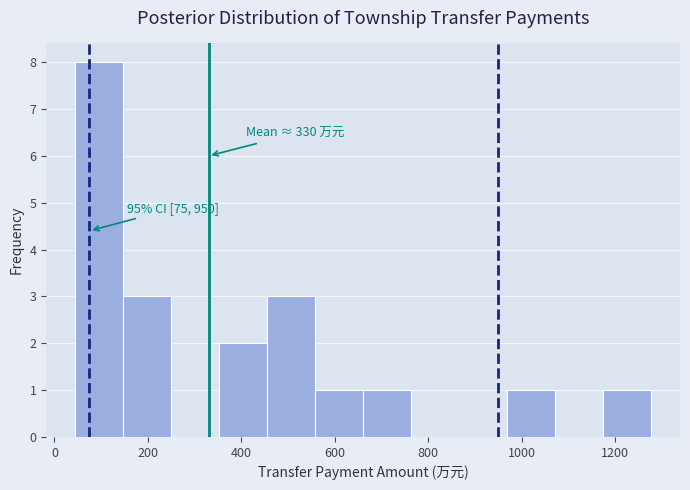

Over which range of the x-axis is the bar tallest?

40 to 140